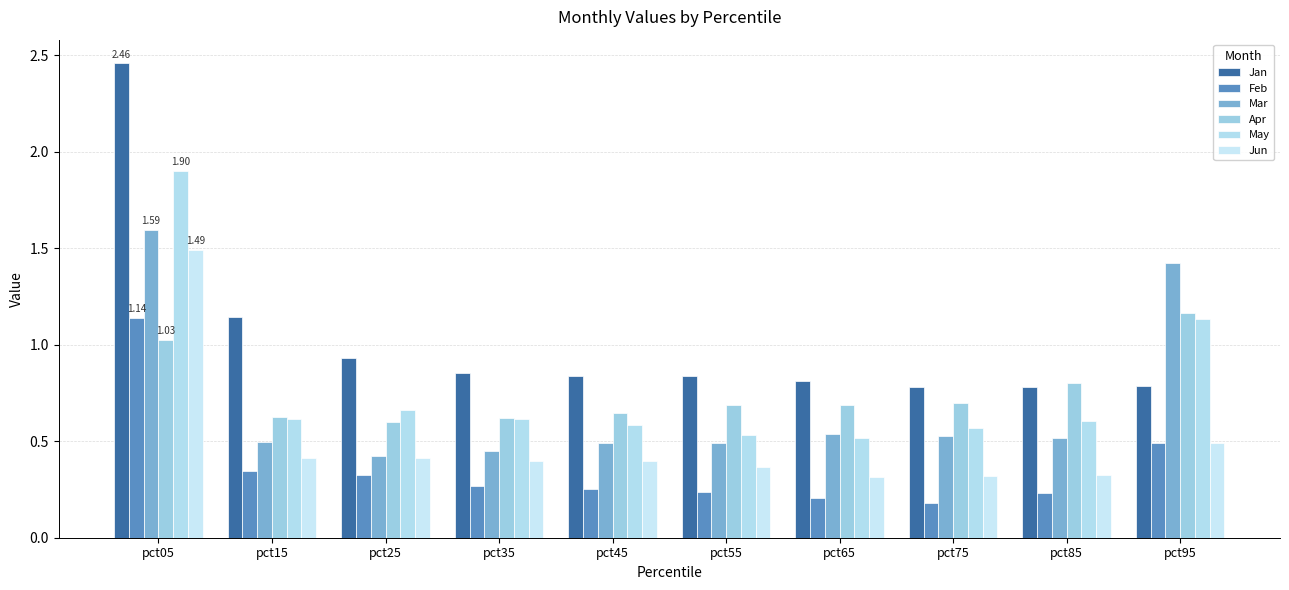

Count the number of categories in the chart.

10